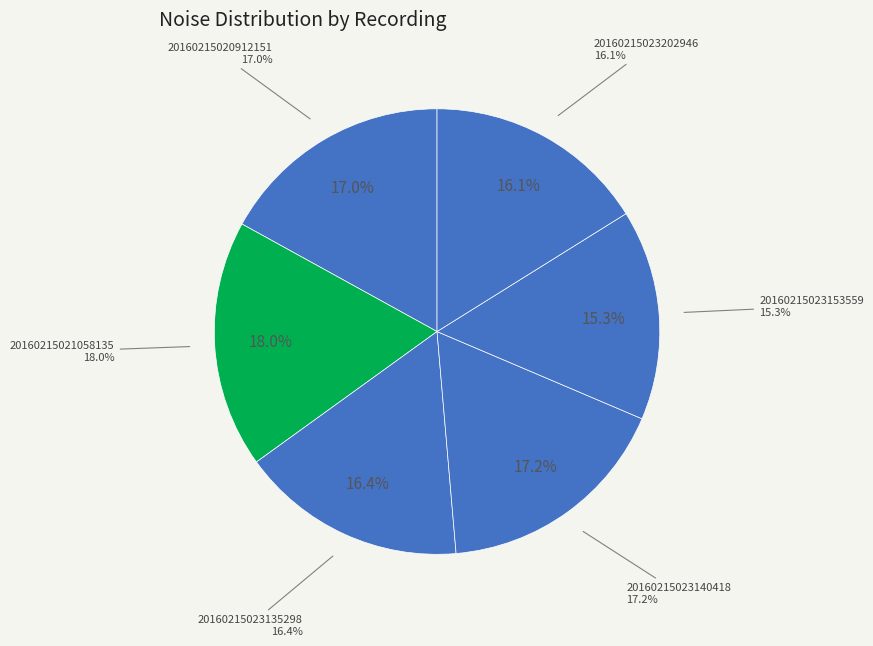

How many segments does this pie chart have?

6